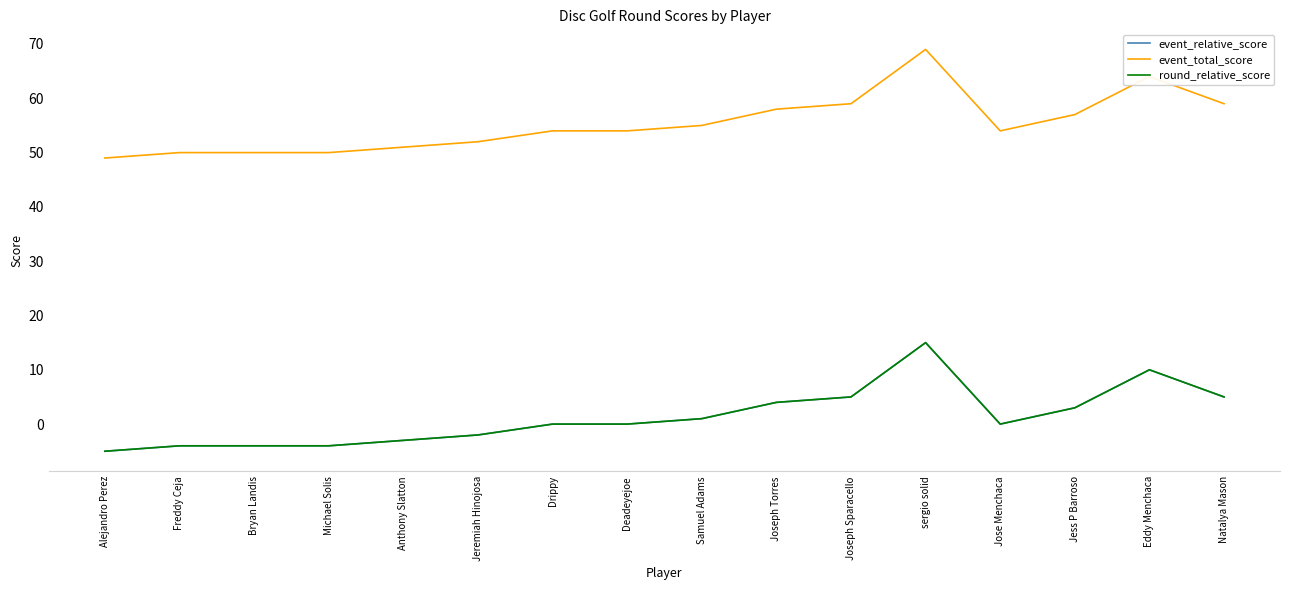

Between Jess P Barroso and Joseph Torres, which is larger?

Joseph Torres